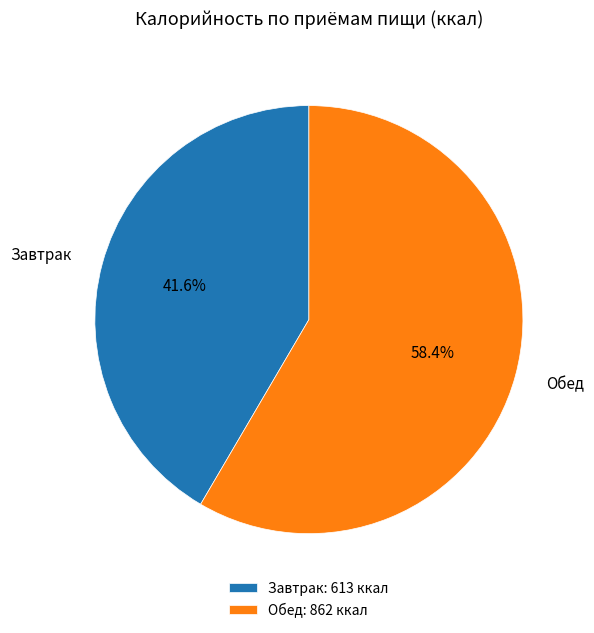

What is the total percentage of Завтрак and Обед?

100.0%